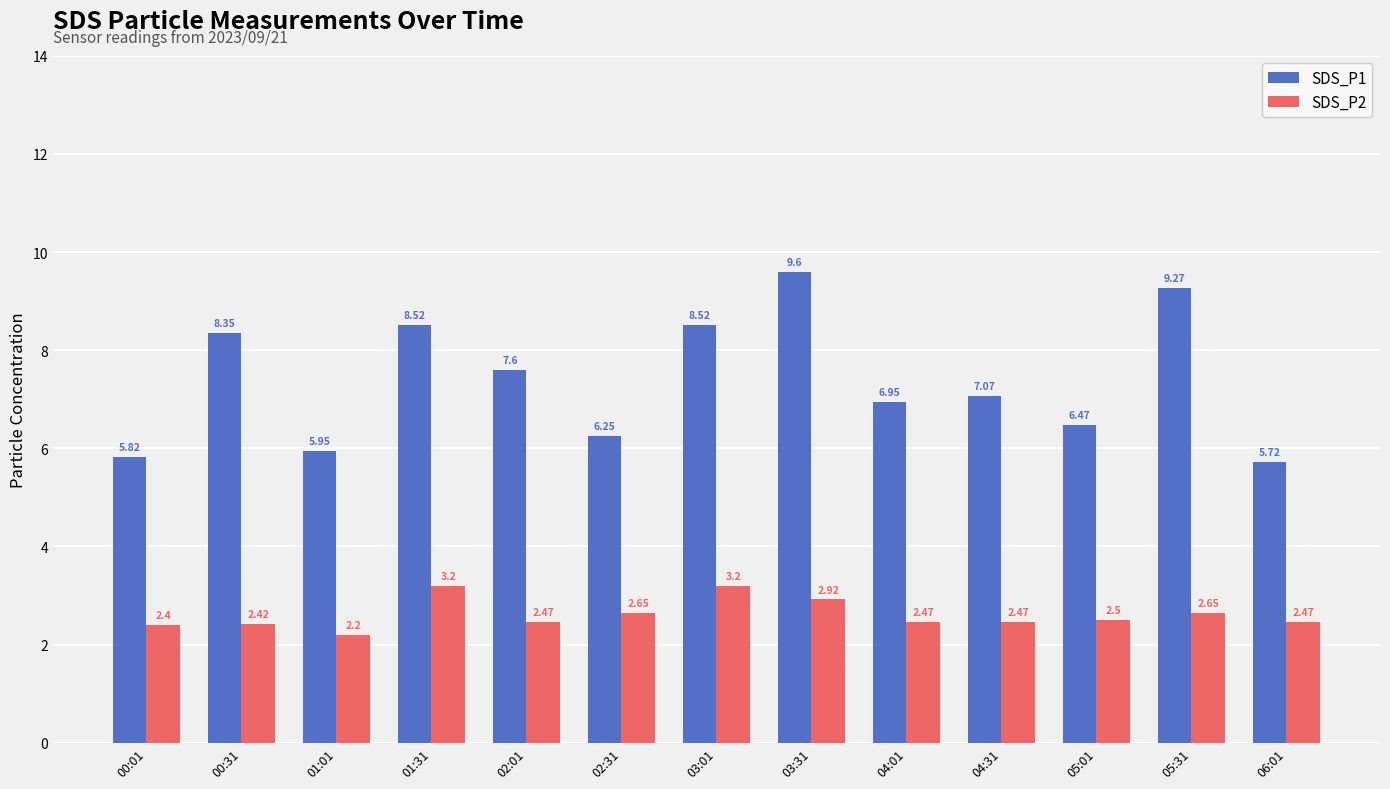

Which series has the widest spread of values?

SDS_P1